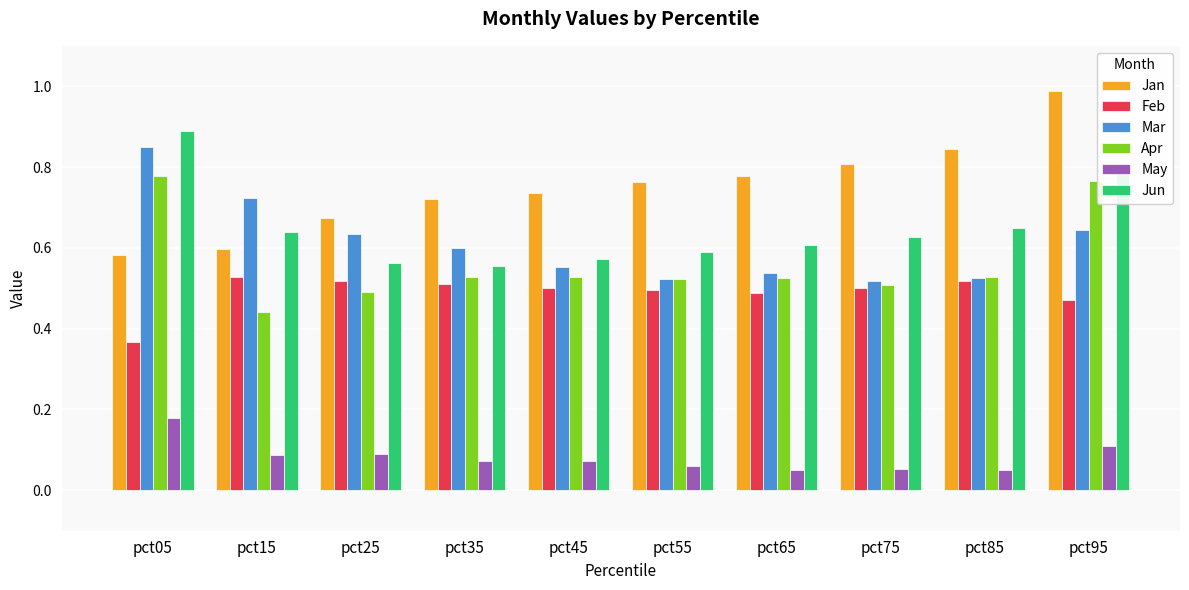

At pct45, list the series in order from largest to smallest.

Jan, Jun, Mar, Apr, Feb, May